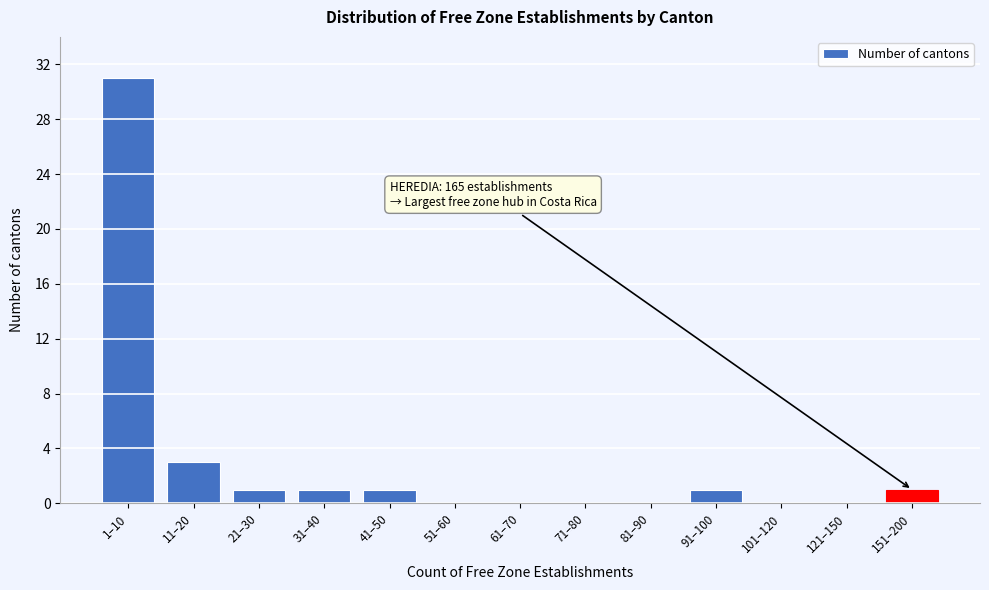

Reading left to right, what are all the values shown in this chart?

1–10=31	11–20=3	21–30=1	31–40=1	41–50=1	51–60=0	61–70=0	71–80=0	81–90=0	91–100=1	101–120=0	121–150=0	151–200=1